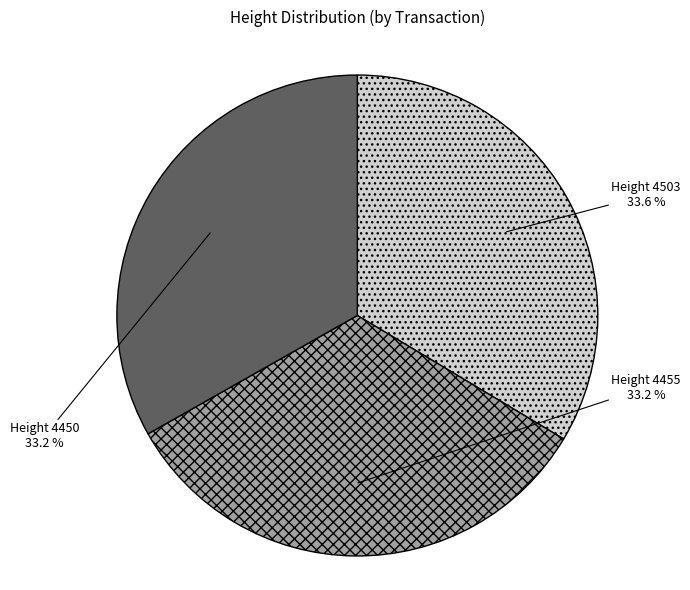

Is there any slice that represents more than half of the pie?

No